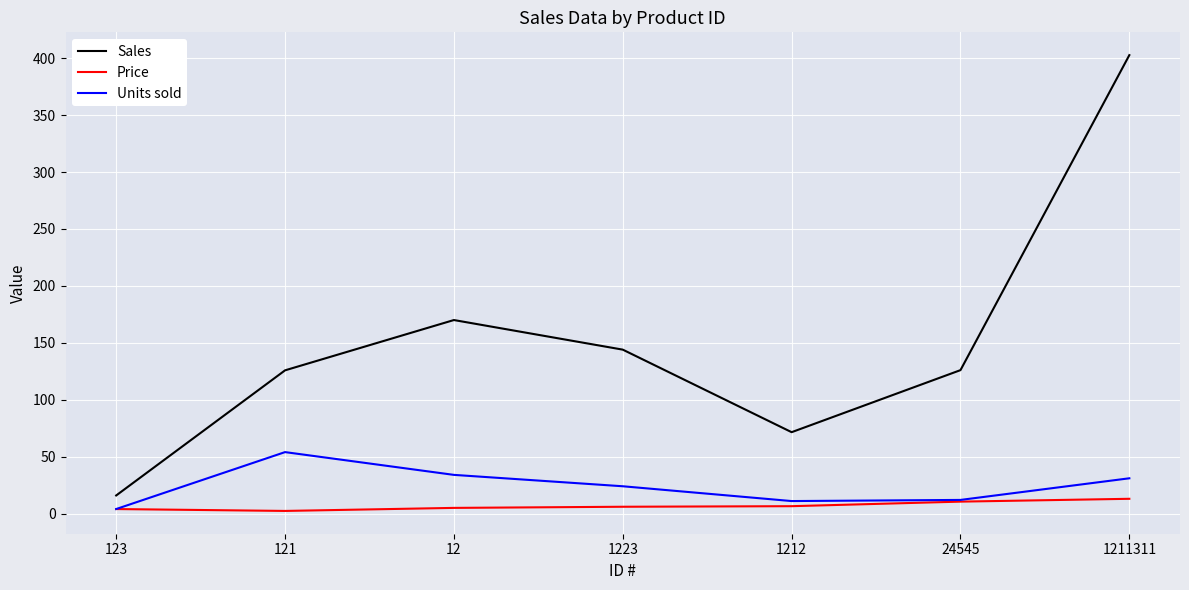

Rank the series by their maximum value, from highest to lowest.

Sales, Units sold, Price